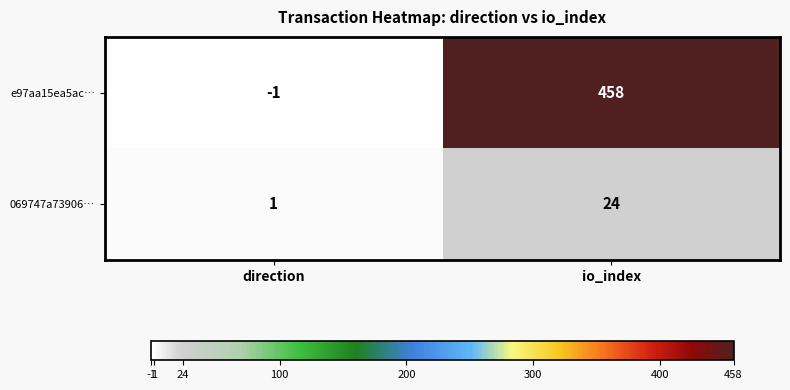

What is the spread (max minus min) of values at io_index?

434